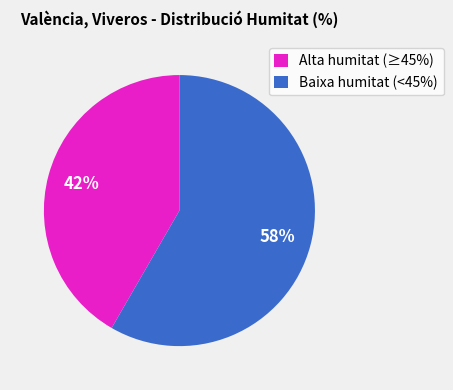

Which slice represents more than half of the pie?

Baixa humitat (<45%)